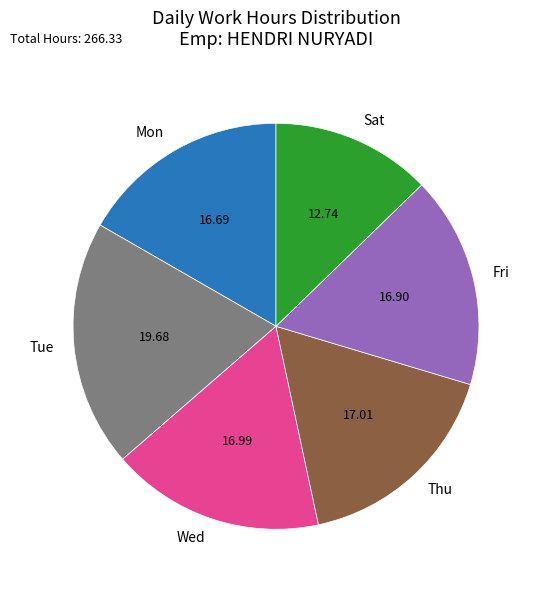

What is the smallest slice in the pie chart?

Sat